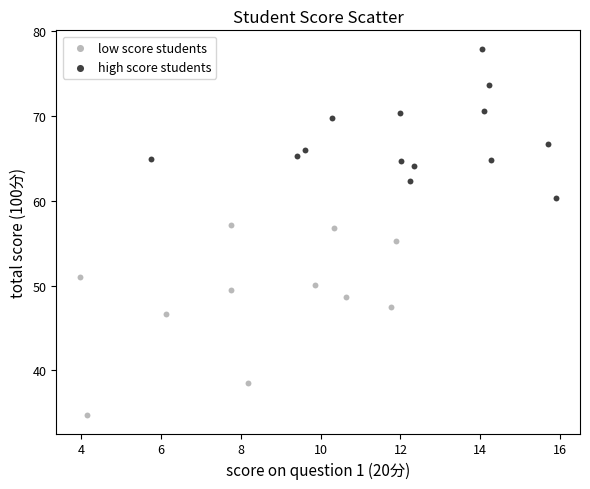

What are all the series names shown in the legend?

low score students, high score students